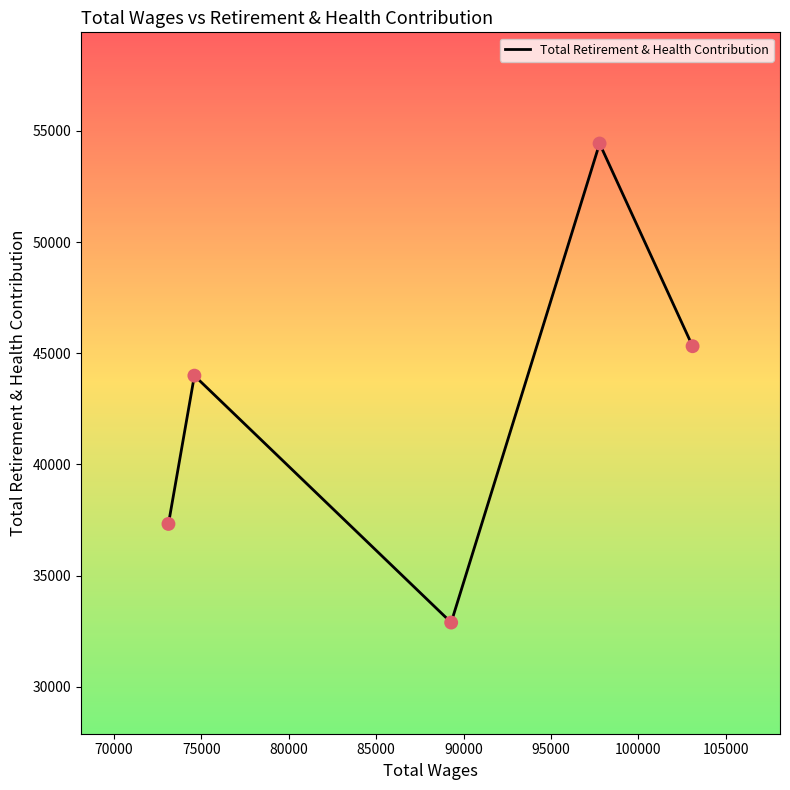

How many interior local peaks (higher than both neighbors) does the data have?

2